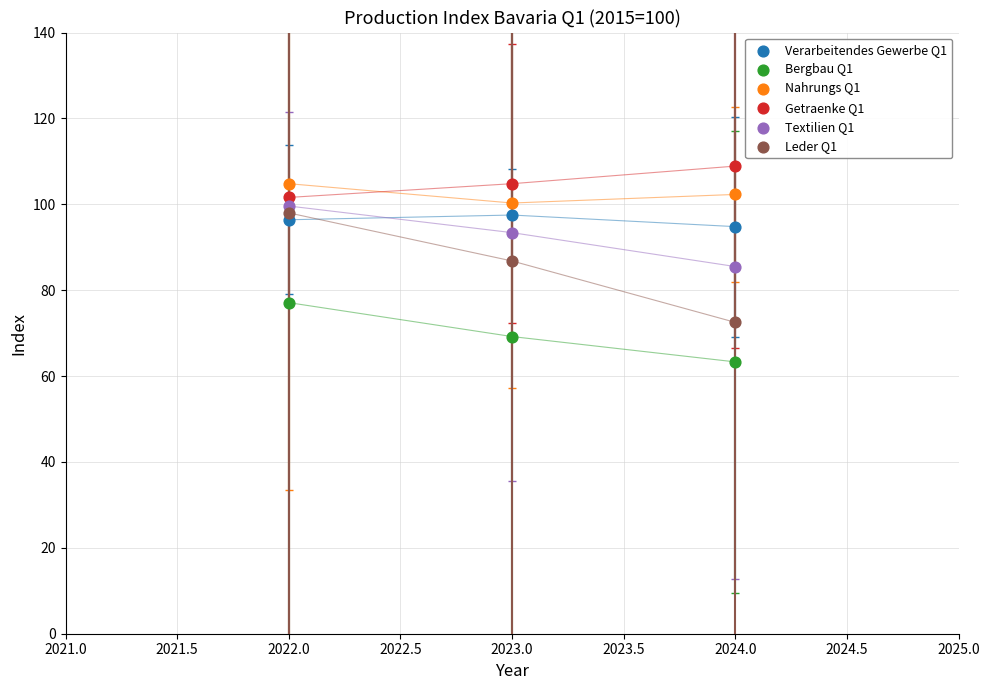

Across all data points, what is the range of Y values (max minus min)?

45.6